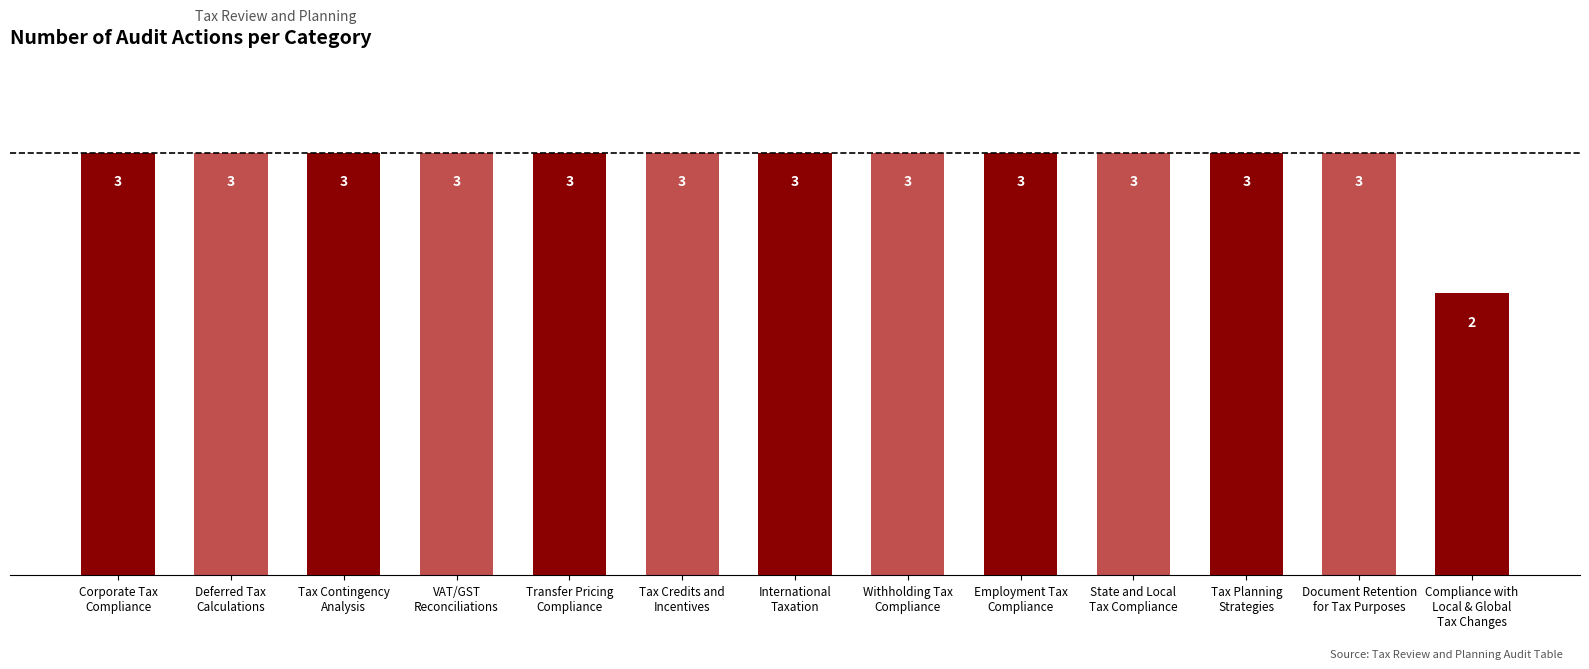

Does the chart contain any negative values?

No